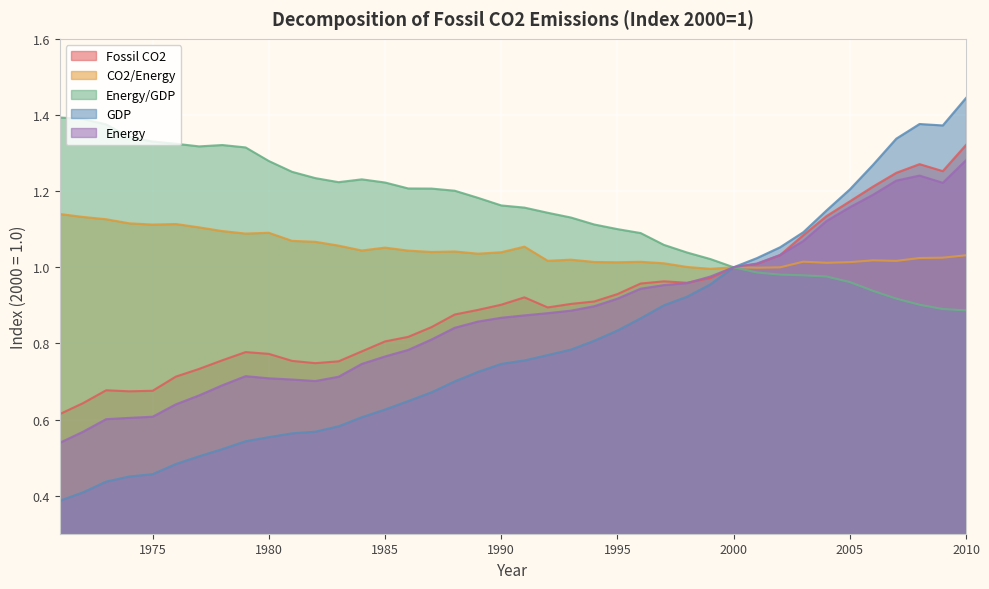

In Fossil CO2, how many points are higher than both neighbors (excluding endpoints)?

5